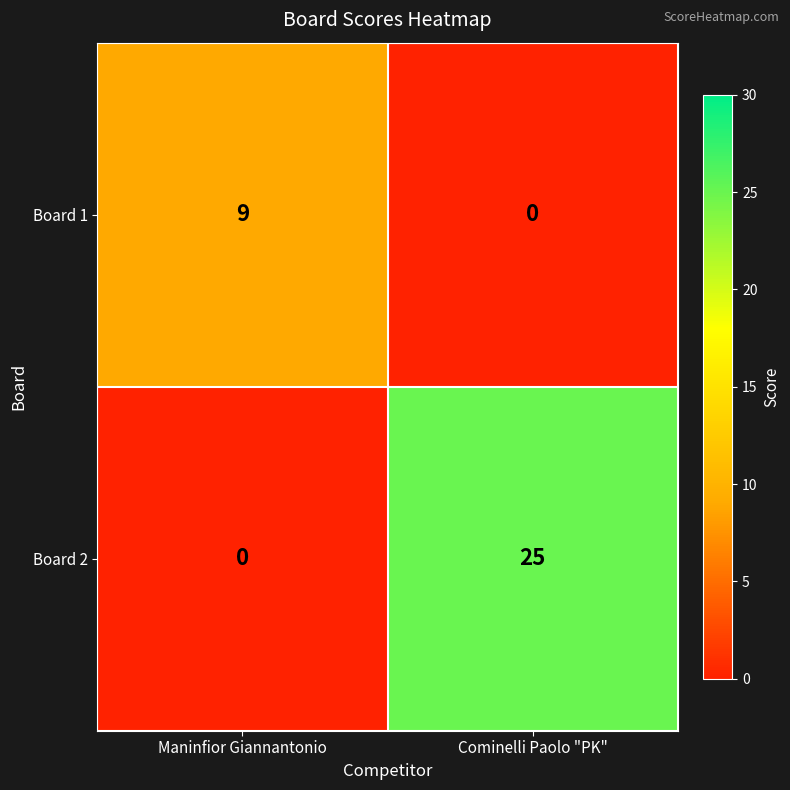

At which category is the sum across all series the highest?

Cominelli Paolo "PK"